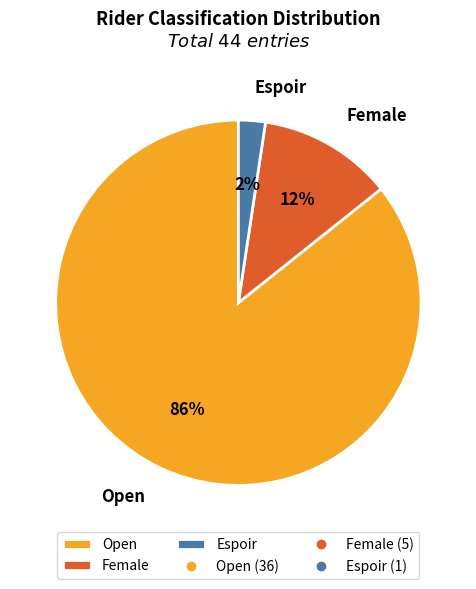

How many segments does this pie chart have?

3